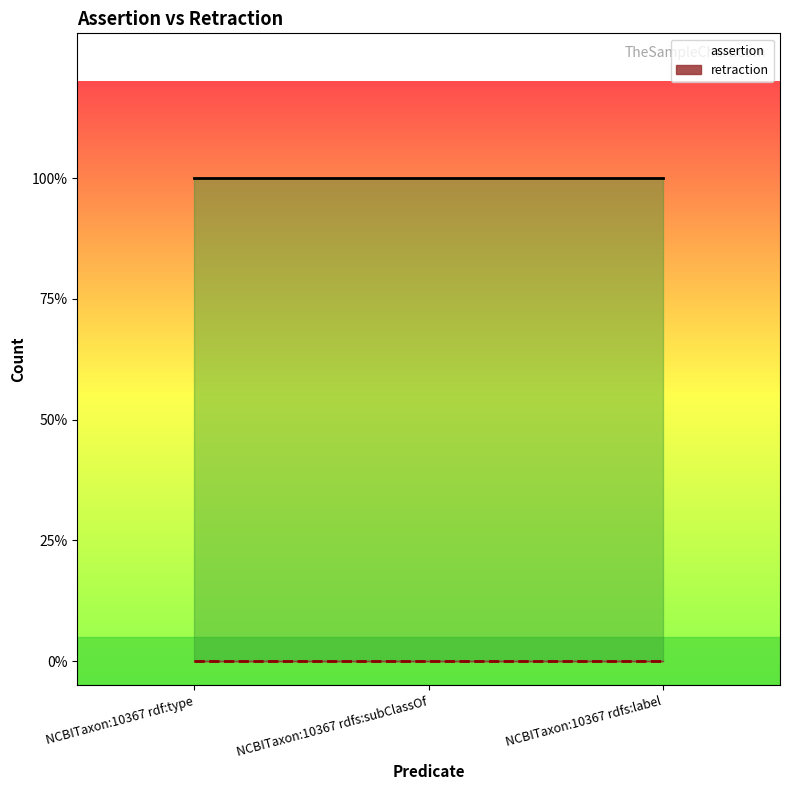

How many lines are shown in the chart?

2